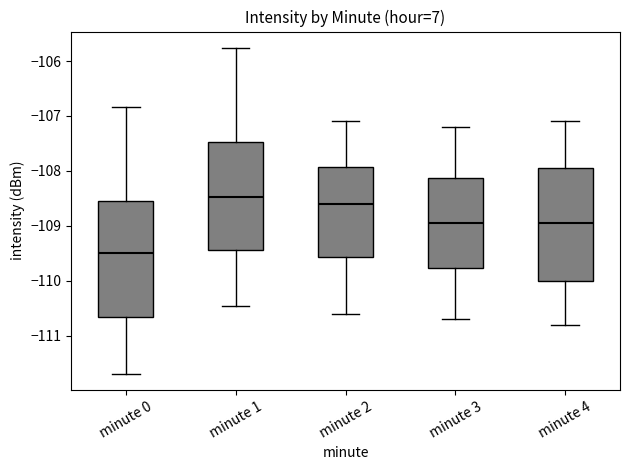

Which box's median line is the highest?

minute 1